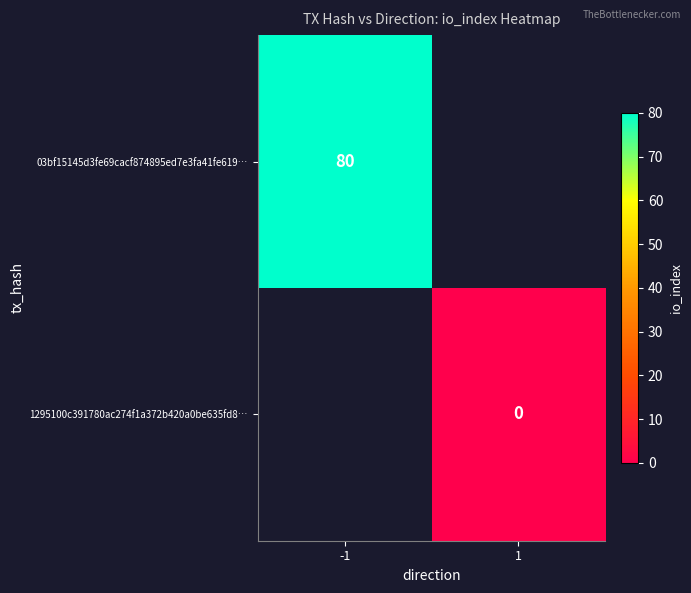

At how many categories does at least one series exceed 56?

1